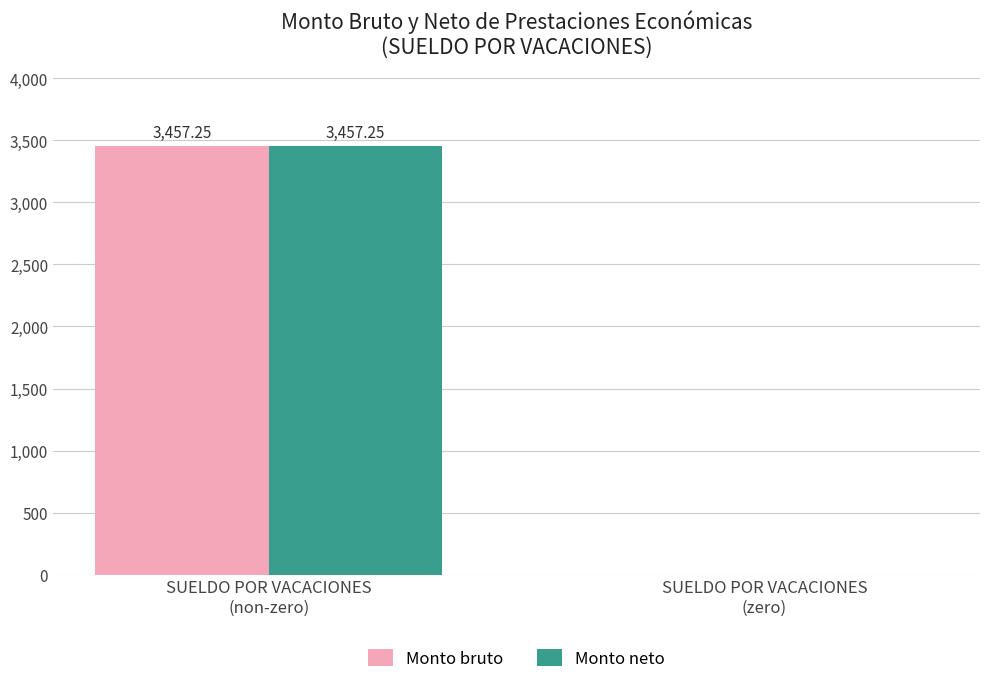

True or false: Monto bruto has a value of 3457.2 at SUELDO POR VACACIONES
(non-zero).

True